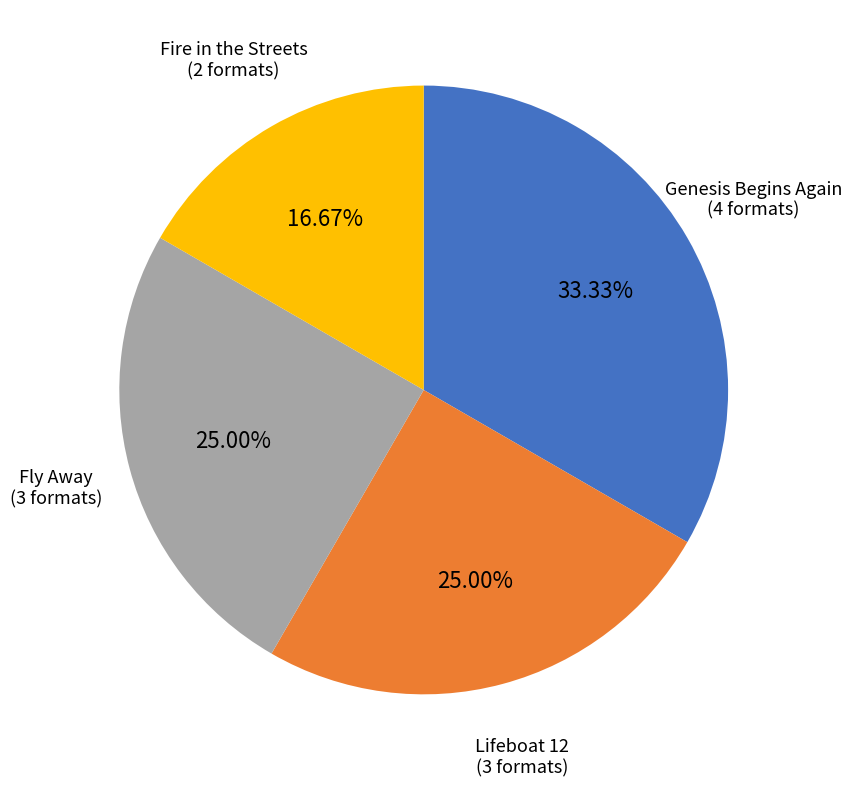

What is the ratio of the value at Fly Away to the value at Lifeboat 12?

1.0